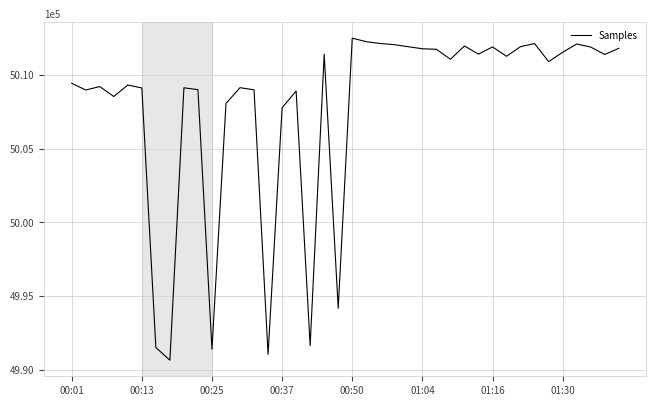

What is the difference between the maximum and minimum values?

21845